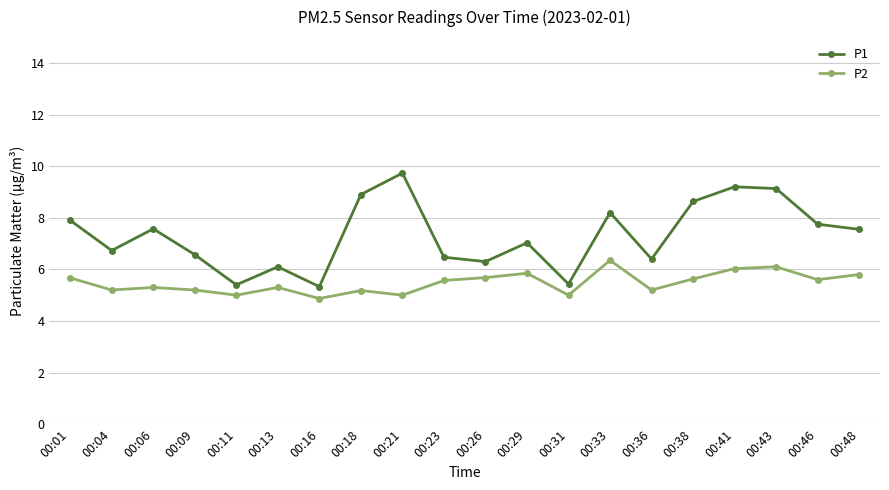

True or false: P2 and P1 cross at least once.

False